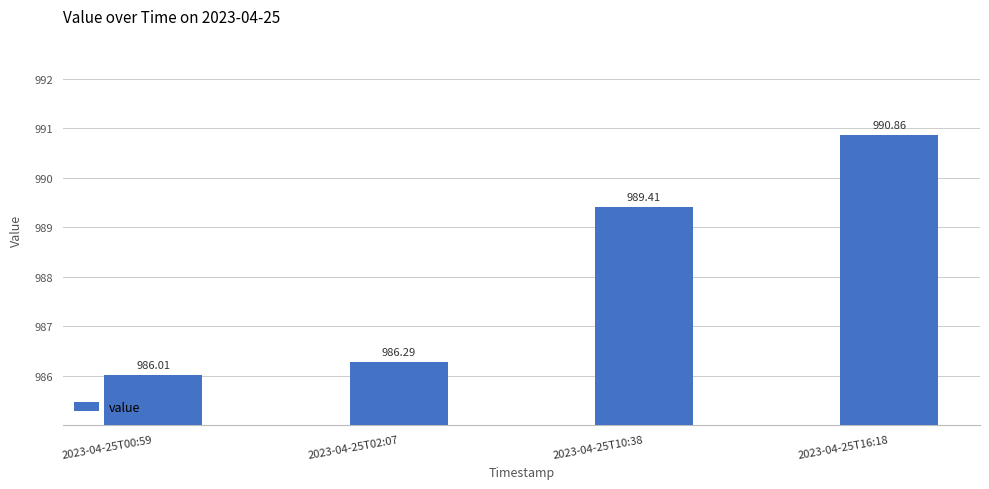

Reading right to left, list all the values displayed in this chart.

2023-04-25T16:18=990.9	2023-04-25T10:38=989.4	2023-04-25T02:07=986.3	2023-04-25T00:59=986.0